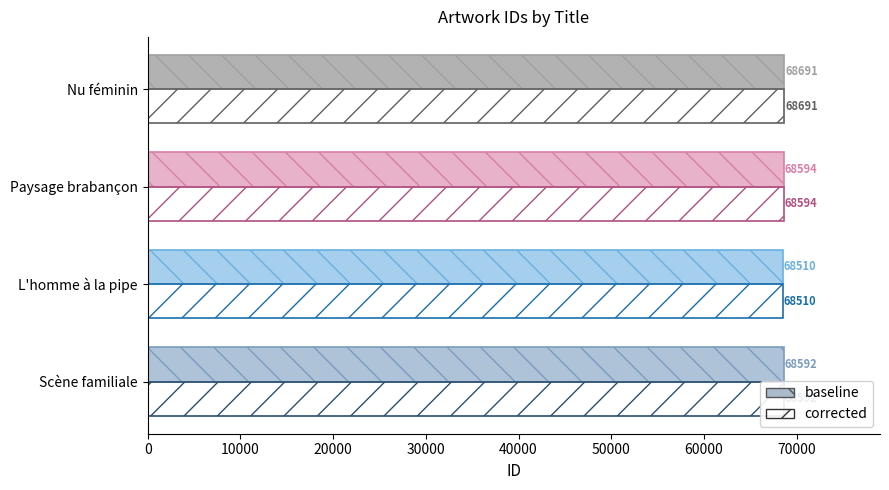

What is the minimum value for baseline?

68510